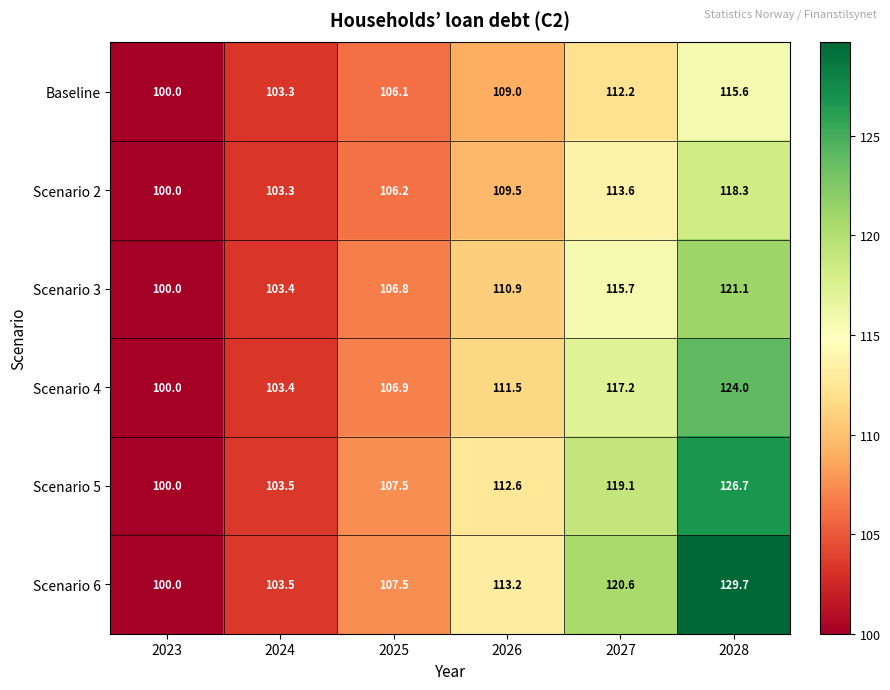

The Baseline series shows 174.7 at 2024. True or false?

False